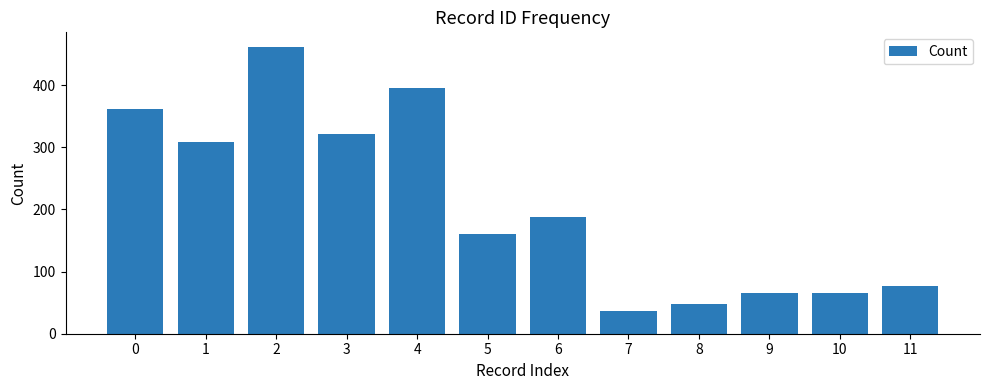

Which category has the highest value across all series?

2